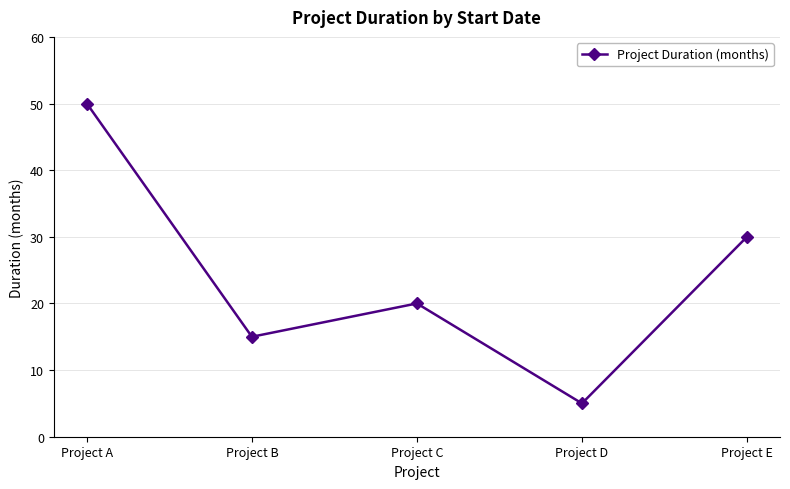

Where is the first local minimum?

Project B